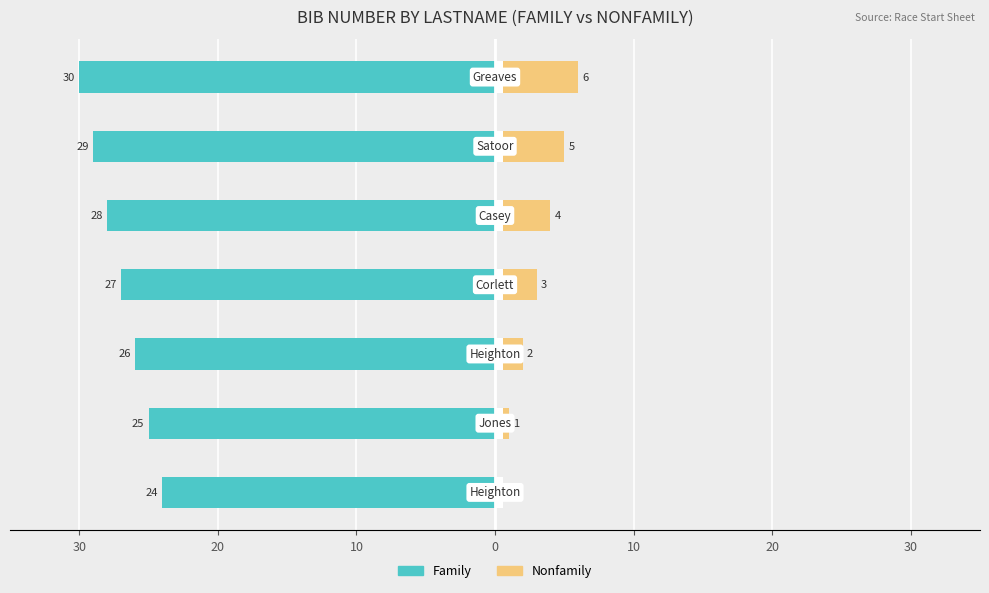

Which series has the widest spread of values?

Family